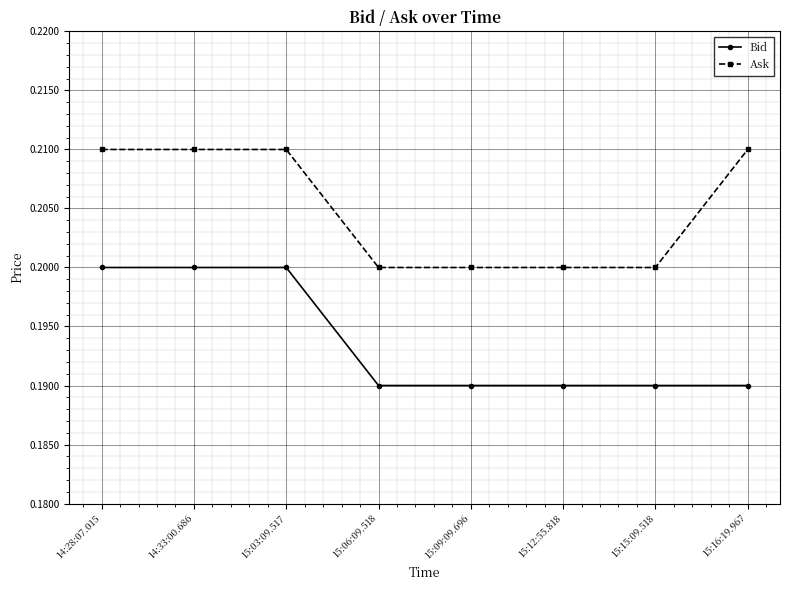

What is the sum of the Bid values at 15:06:09.518 and 15:09:09.696?

0.4